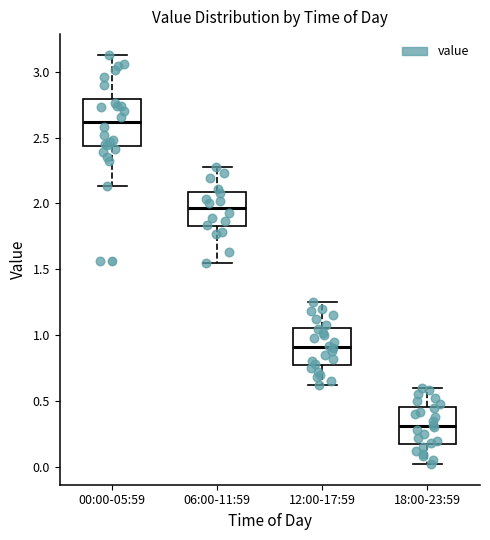

Which box has the lowest median line?

18:00-23:59